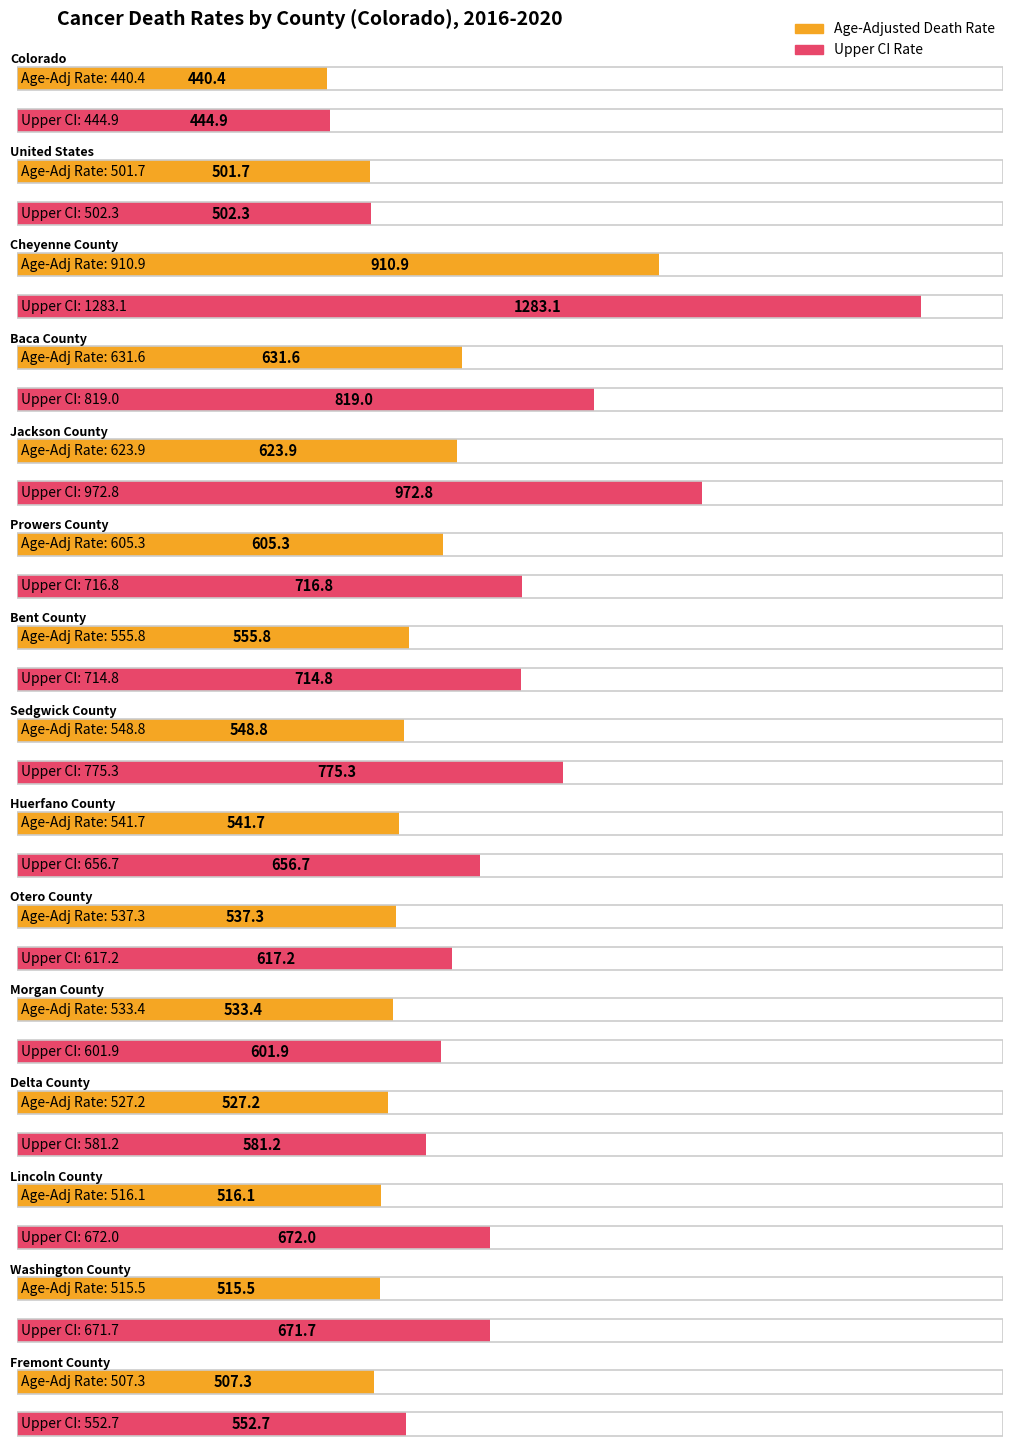

What is the label of the 4th bar from the right?

Delta County